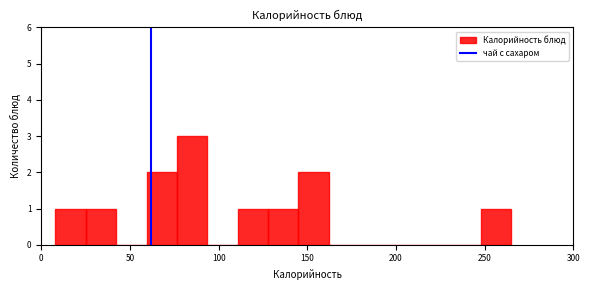

Around what value on the x-axis is the tallest bar? Give the approximate position of its centre, as read against the axis.

85